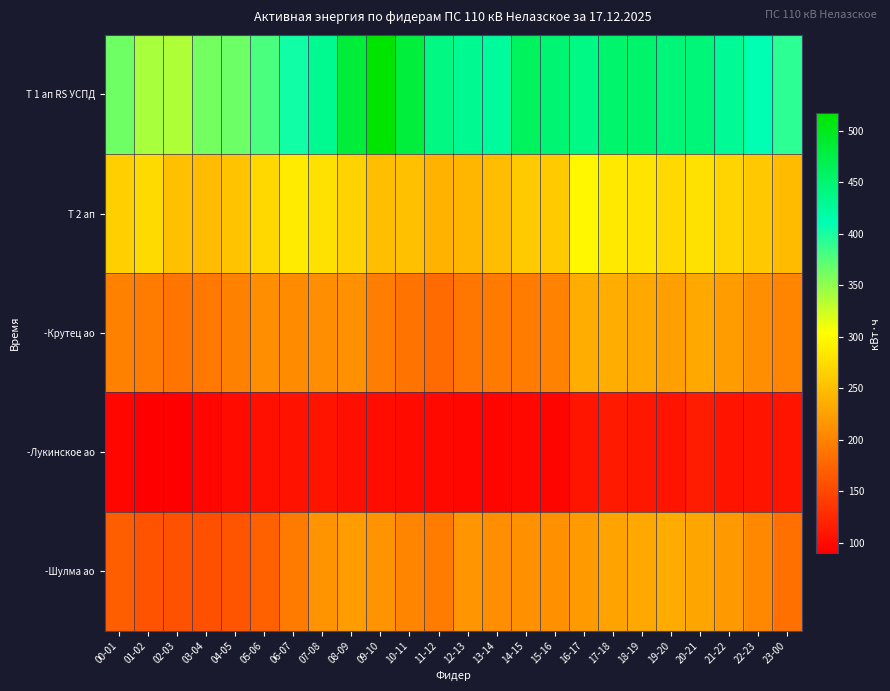

Reading left to right, extract all data points from this chart.

Т 1 ап RS УСПД: 00-01=364.8	01-02=340.0	02-03=337.6	03-04=361.6	04-05=365.6	05-06=379.2	06-07=404.0	07-08=431.2	08-09=483.2	09-10=517.6	10-11=481.6	11-12=438.4	12-13=429.6	13-14=424.0	14-15=462.4	15-16=448.8	16-17=437.6	17-18=452.0	18-19=452.8	19-20=445.6	20-21=444.8	21-22=428.0	22-23=410.4	23-00=392.0
Т 2 ап: 00-01=264.0	01-02=273.6	02-03=252.0	03-04=248.8	04-05=254.4	05-06=272.0	06-07=288.0	07-08=279.2	08-09=266.4	09-10=251.2	10-11=252.0	11-12=240.8	12-13=243.2	13-14=249.6	14-15=260.8	15-16=260.8	16-17=297.6	17-18=286.4	18-19=281.6	19-20=272.8	20-21=279.2	21-22=268.8	22-23=258.4	23-00=247.2
-Крутец ао: 00-01=199.4	01-02=195.0	02-03=189.4	03-04=192.2	04-05=198.8	05-06=211.2	06-07=208.6	07-08=211.2	08-09=212.0	09-10=195.8	10-11=188.6	11-12=180.8	12-13=191.2	13-14=193.2	14-15=194.8	15-16=201.2	16-17=236.4	17-18=237.0	18-19=232.6	19-20=225.2	20-21=233.0	21-22=222.6	22-23=211.2	23-00=202.4
-Лукинское ао: 00-01=97.2	01-02=90.3	02-03=90.6	03-04=97.5	04-05=100.5	05-06=105.0	06-07=107.4	07-08=108.3	08-09=104.4	09-10=102.9	10-11=100.5	11-12=98.7	12-13=96.9	13-14=95.7	14-15=98.4	15-16=95.7	16-17=108.9	17-18=113.1	18-19=111.0	19-20=108.6	20-21=114.9	21-22=108.0	22-23=108.3	23-00=108.6
-Шулма ао: 00-01=169.8	01-02=161.0	02-03=159.8	03-04=158.6	04-05=162.2	05-06=172.8	06-07=193.8	07-08=215.4	08-09=221.6	09-10=214.8	10-11=201.8	11-12=194.8	12-13=216.0	13-14=210.0	14-15=212.0	15-16=212.4	16-17=220.8	17-18=227.8	18-19=232.6	19-20=234.0	20-21=229.0	21-22=219.6	22-23=205.4	23-00=185.0